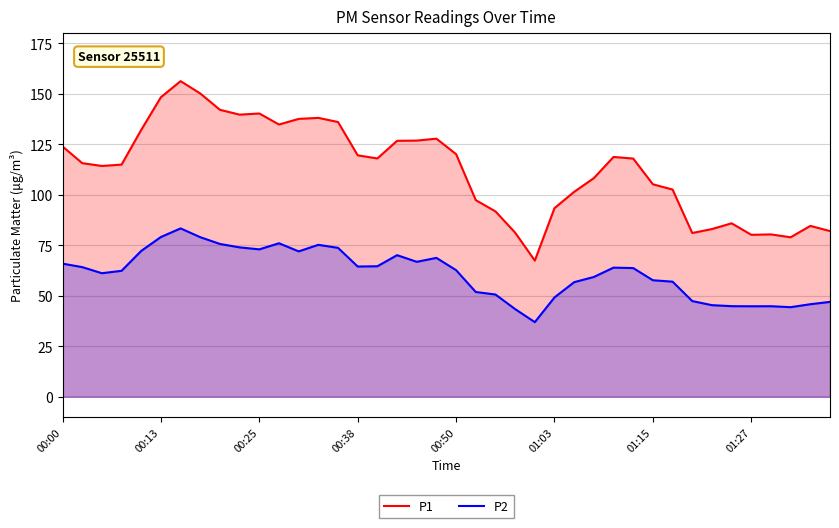

What is the smallest value displayed?

36.9